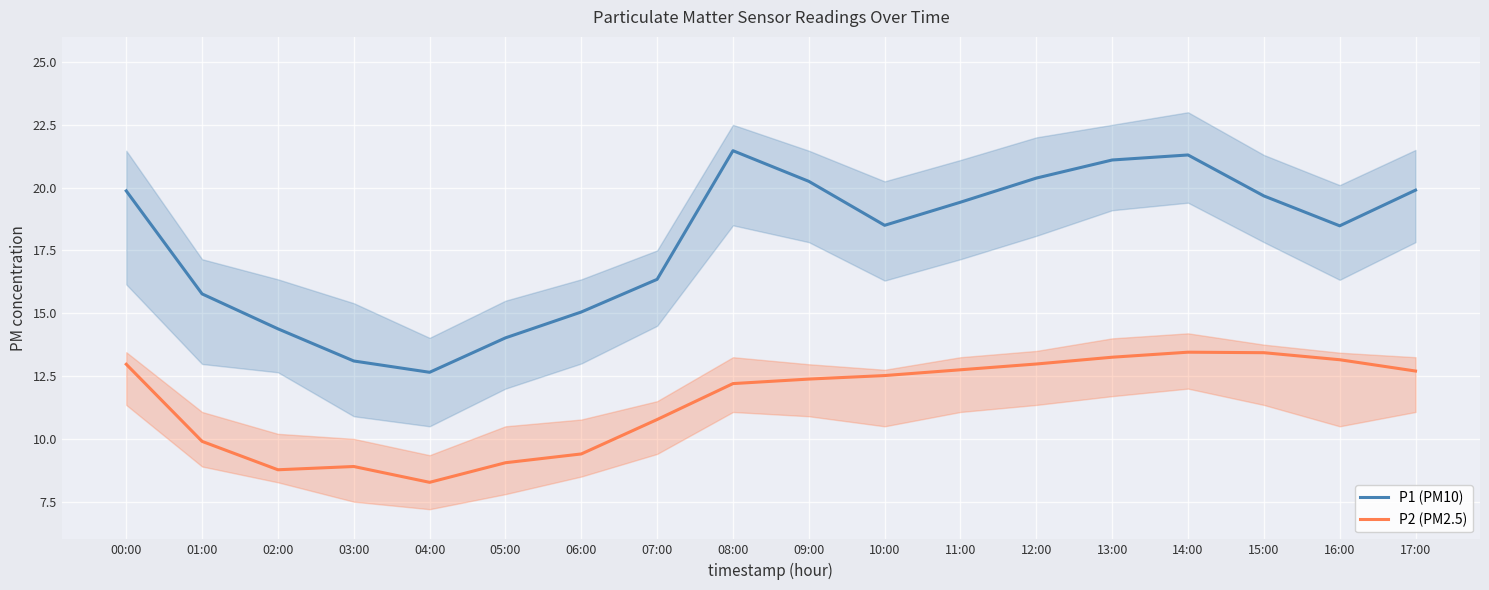

How many categories are shown in the chart?

18